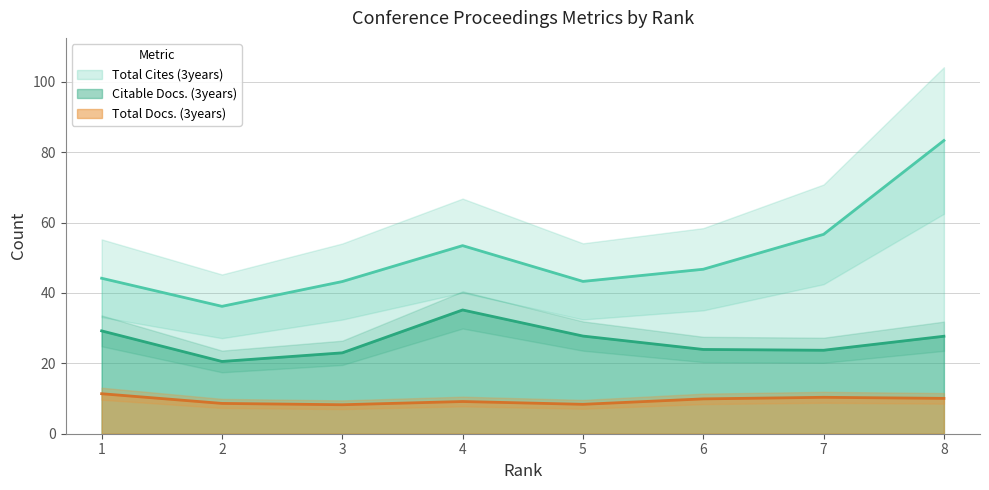

Which series has the largest range (max minus min)?

Total Cites (3years)